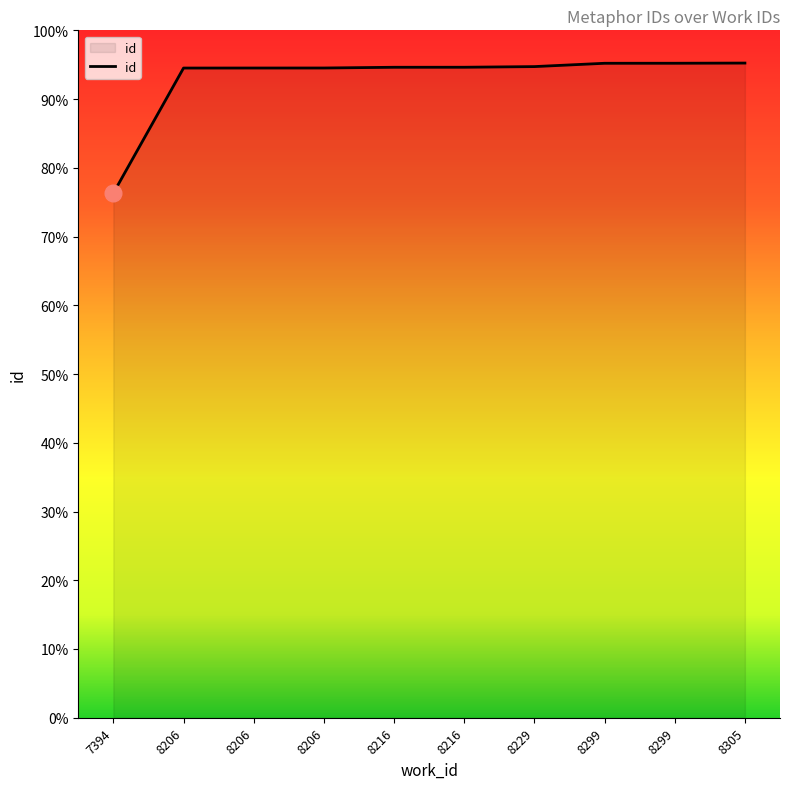

Reading left to right, extract all data points from this chart.

20214	25035	25036	25037	25065	25066	25091	25219	25220	25227